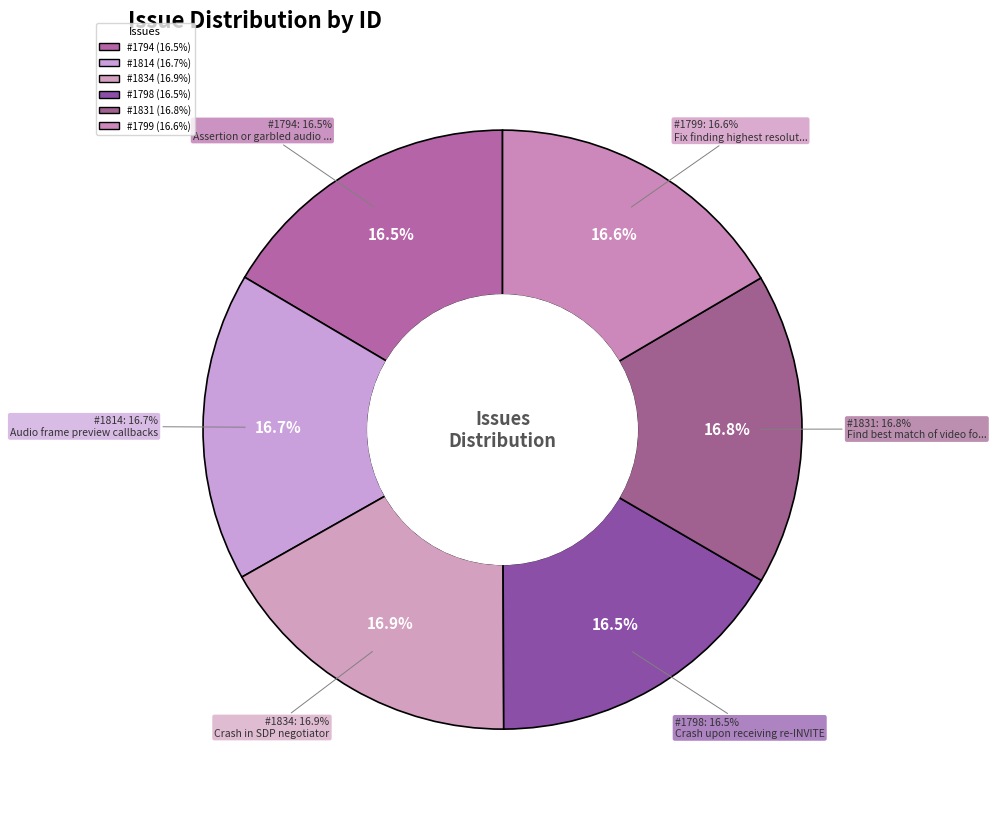

How many slices are in this pie chart?

6